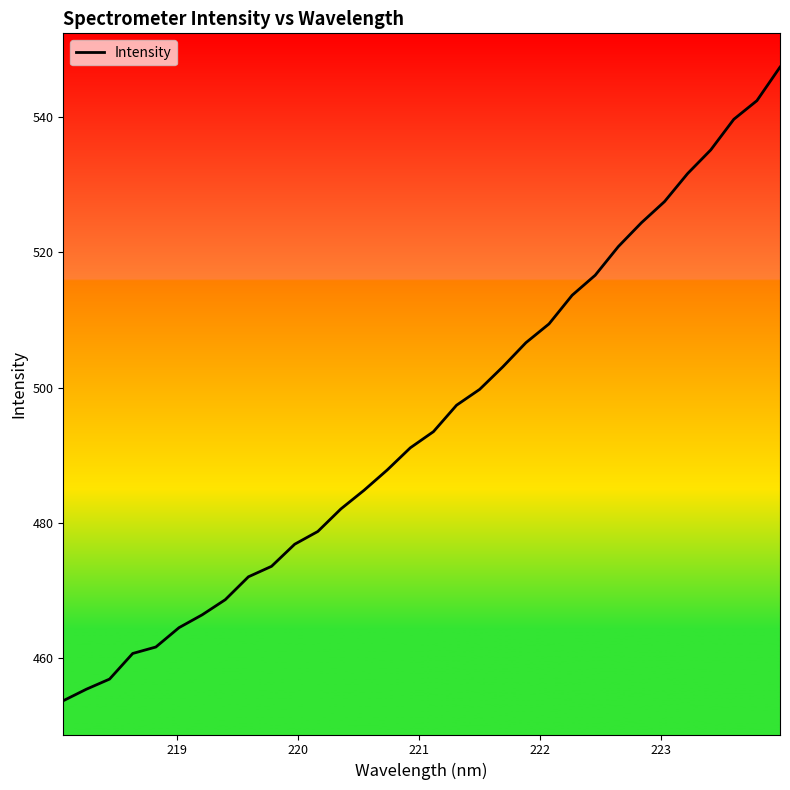

What is the average value?

495.1